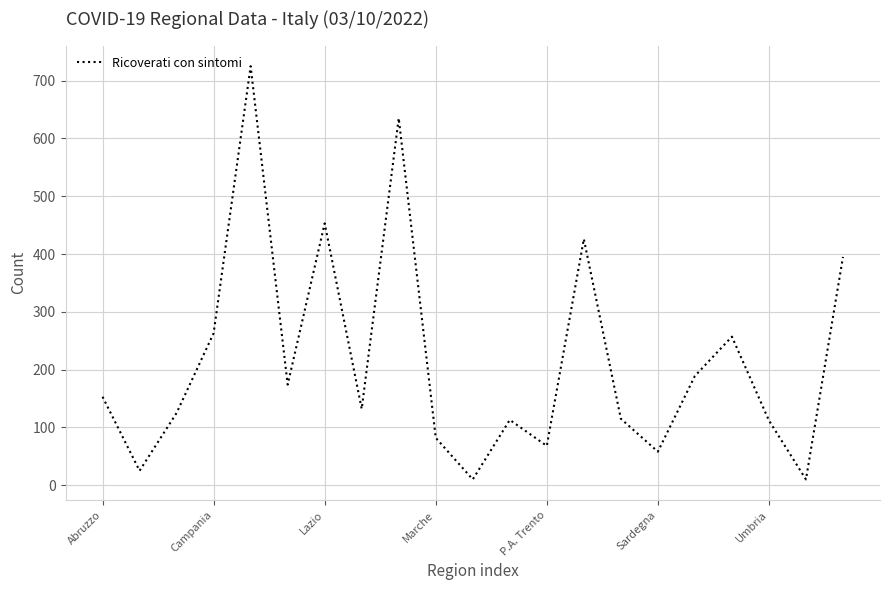

What is the smallest value displayed?

10